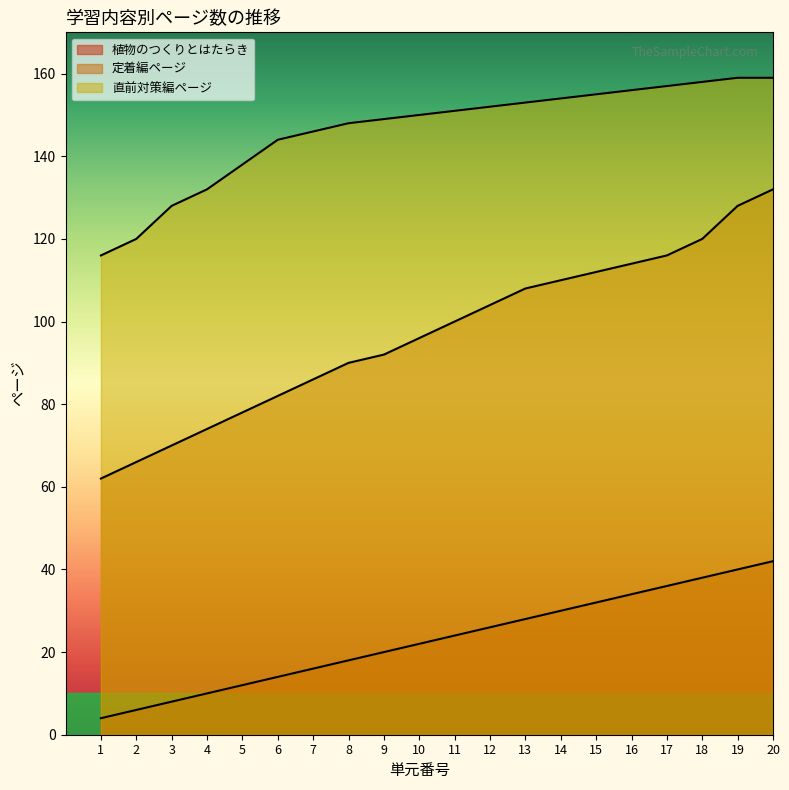

What are all the series names shown in the legend?

植物のつくりとはたらき, 定着編ページ, 直前対策編ページ